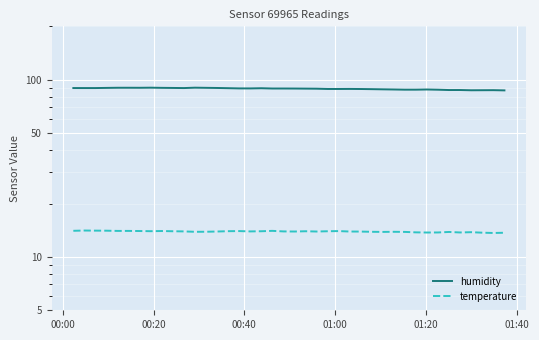

What is the difference between the second highest and second lowest values in the humidity series?

3.0